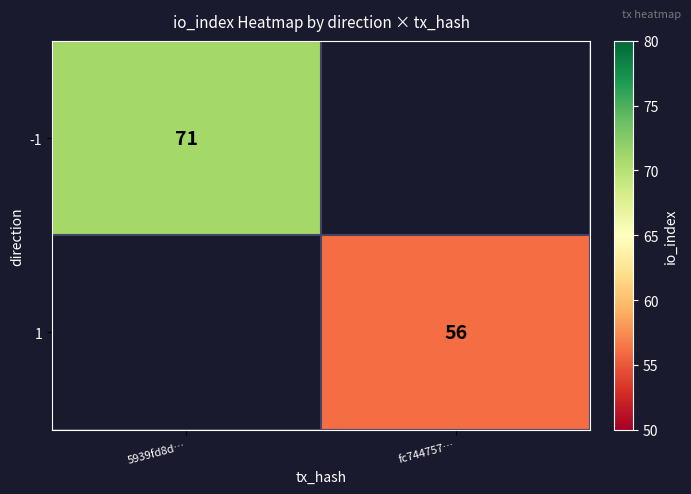

The value of 1 at fc744757… is 56. True or false?

True